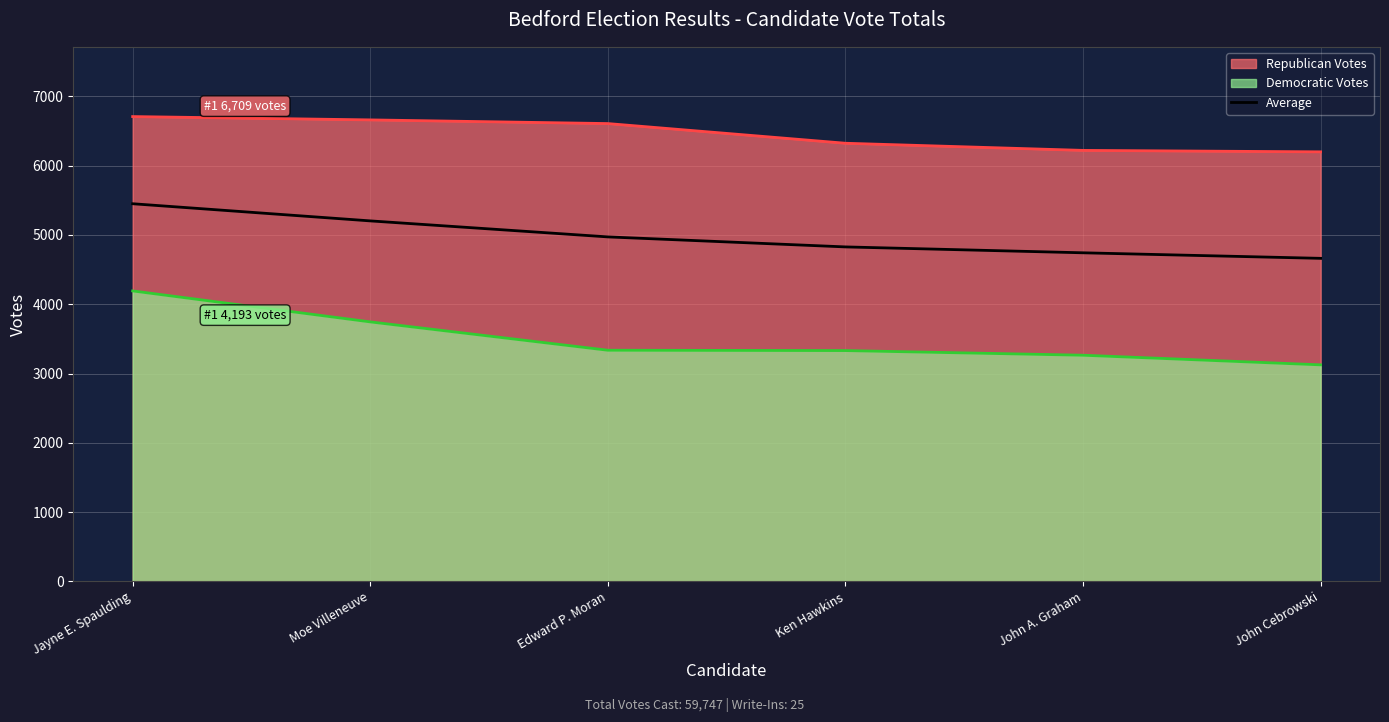

List the labels in order of value, largest first.

Jayne E. Spaulding, Moe Villeneuve, Edward P. Moran, Ken Hawkins, John A. Graham, John Cebrowski